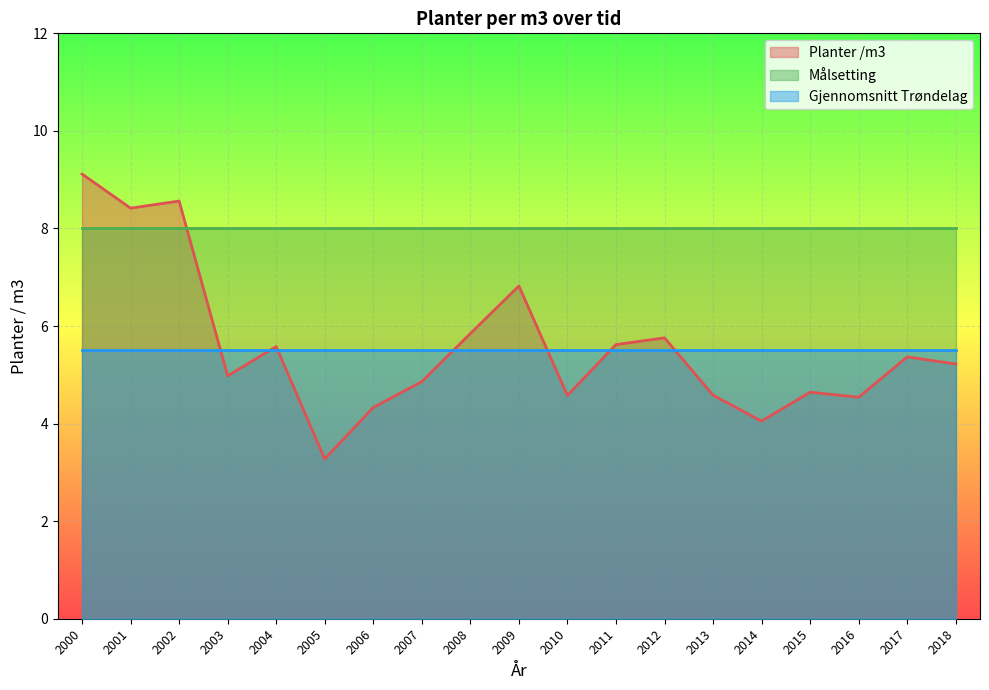

Read the Gjennomsnitt Trøndelag value at 2011.

5.5